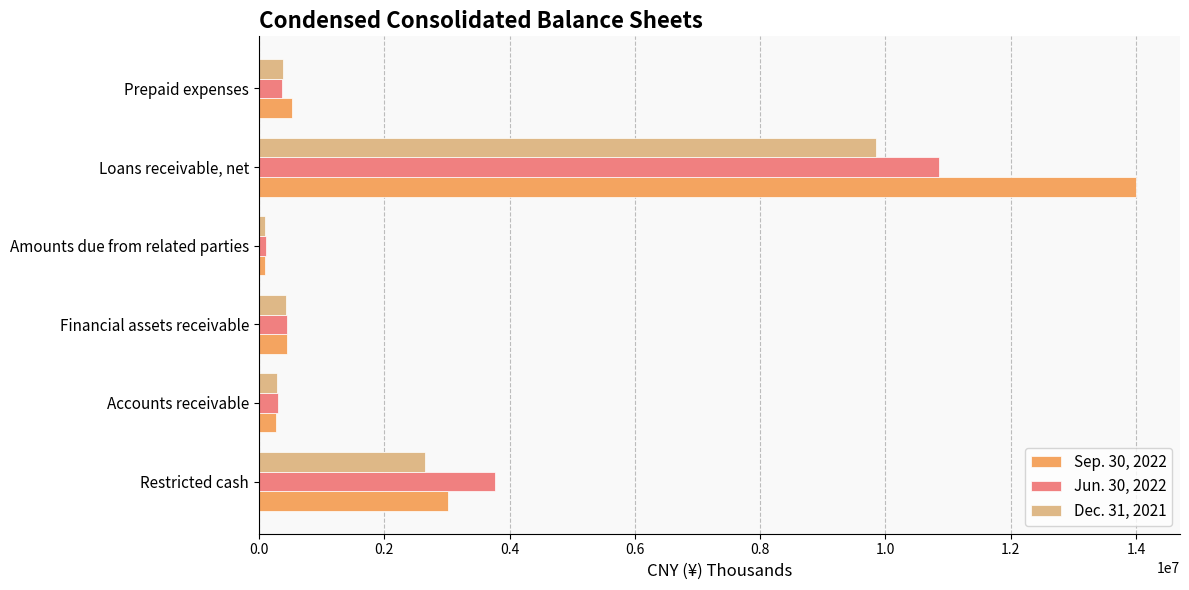

What is the total value across all series at Prepaid expenses?

1283185